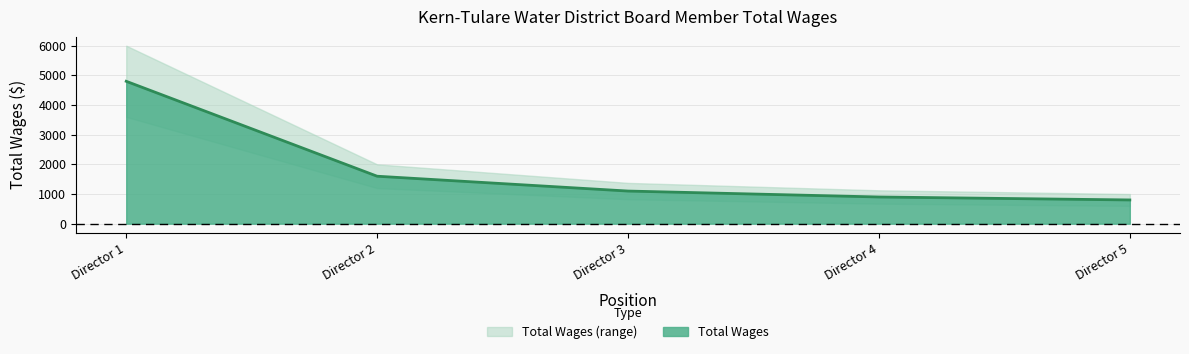

What is the minimum value shown in the chart?

800